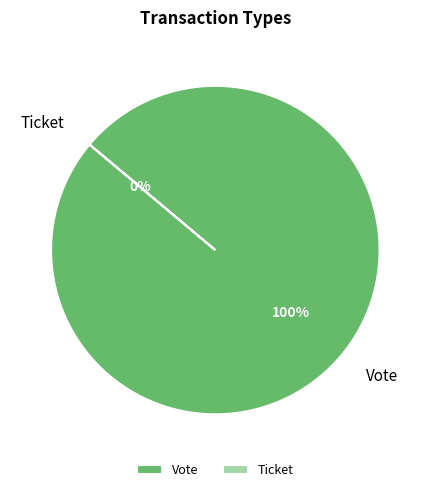

What is the smallest slice in the pie chart?

Ticket